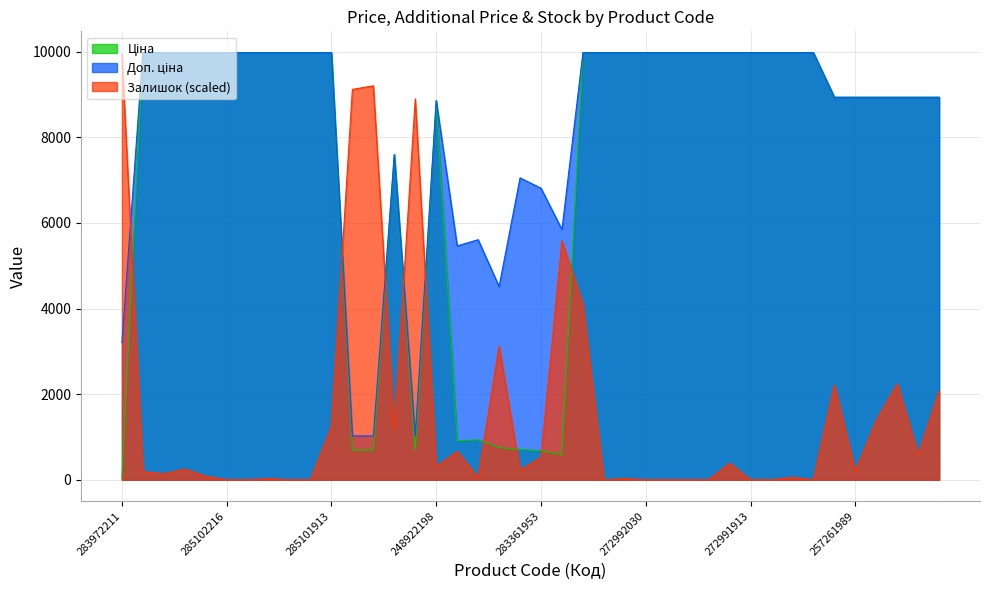

Does the chart have visible grid lines?

Yes